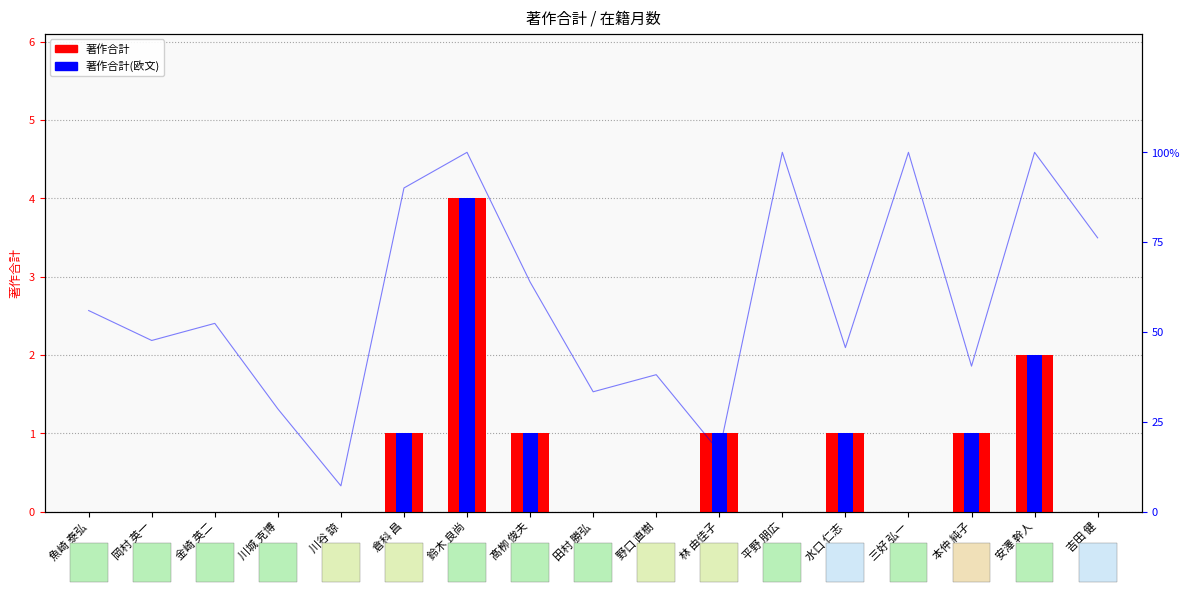

What is the label of the 17th bar from the left?

吉田 健